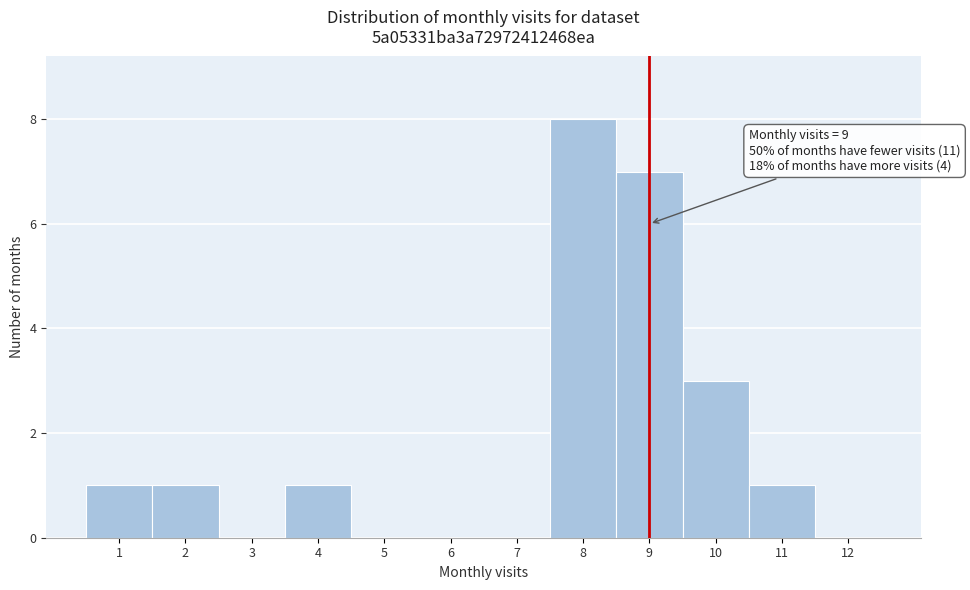

Which range on the x-axis has the tallest bar?

7.5 to 8.5